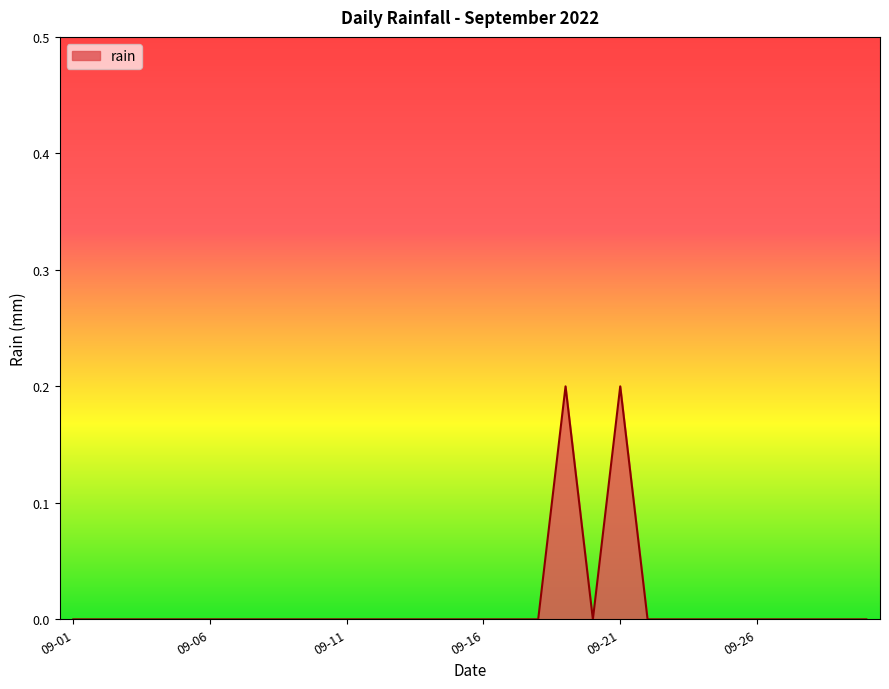

How many lines are shown in the chart?

1